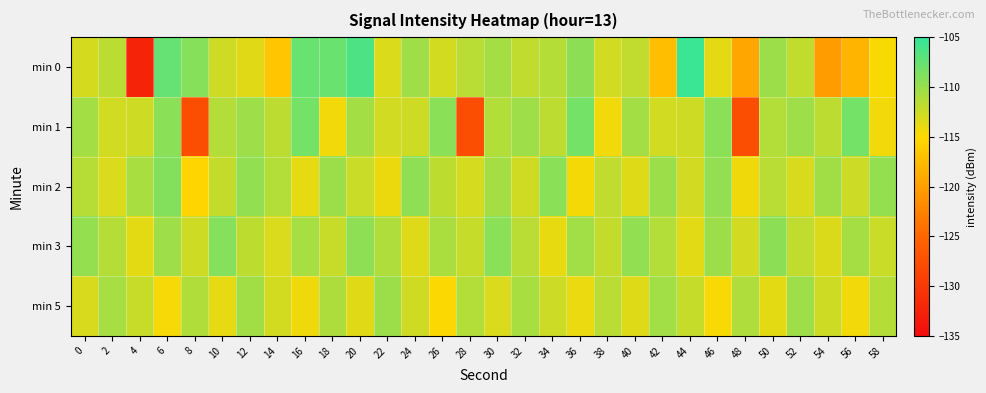

Rank the series at 10 from highest to lowest value.

min 3, min 1, min 2, min 0, min 5